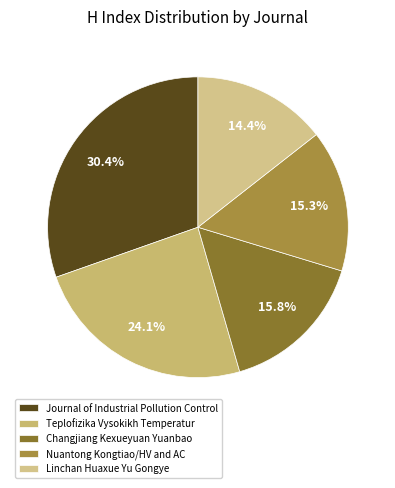

To the nearest percent, what is the combined percentage of Changjiang Kexueyuan Yuanbao and Linchan Huaxue Yu Gongye?

30%